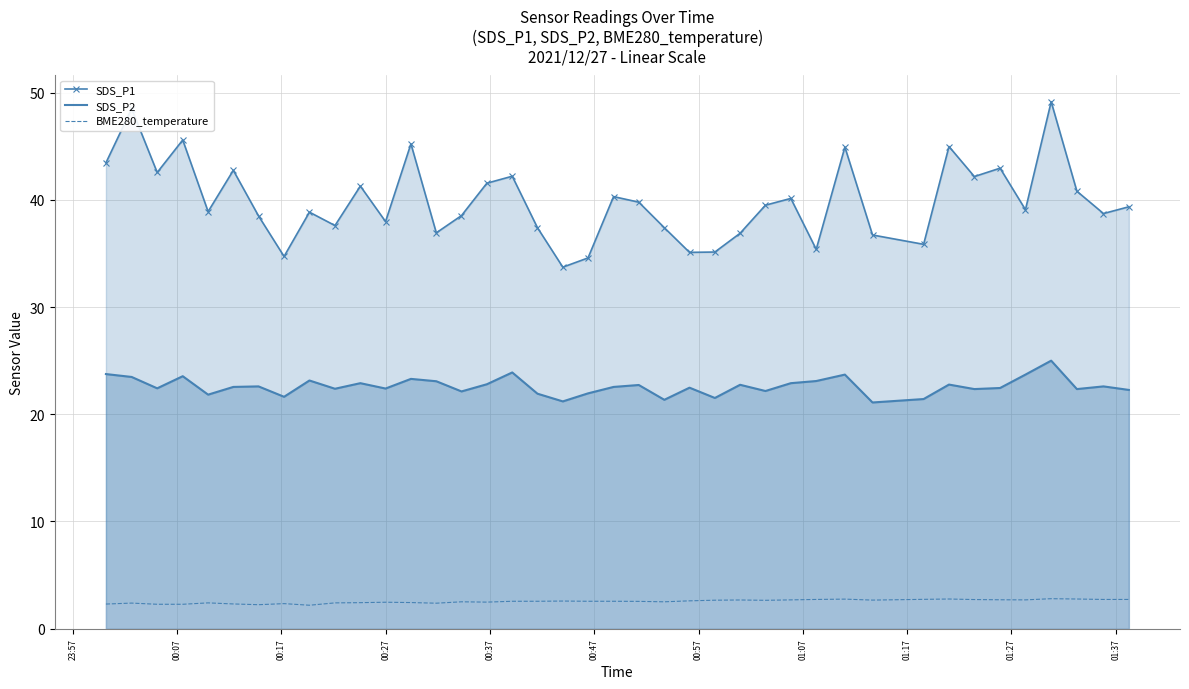

What is the smallest value displayed?

2.2